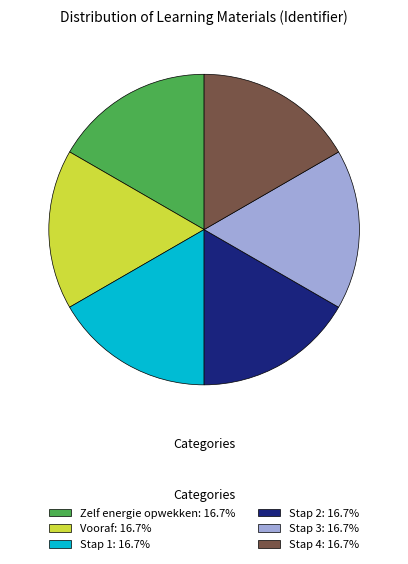

Is the sum of Stap 4: 16.7% and Stap 1: 16.7% greater than half?

No